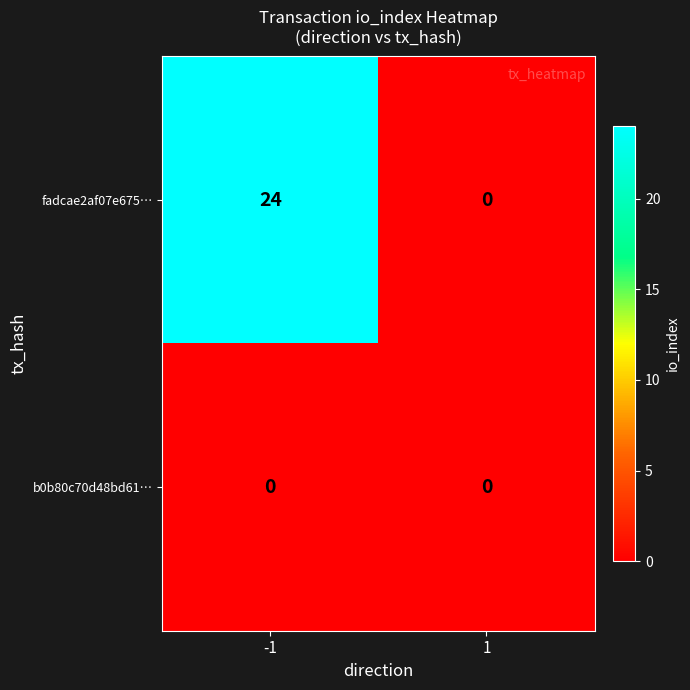

List the series in order of their overall mean, lowest first.

b0b80c70d48bd61…, fadcae2af07e675…